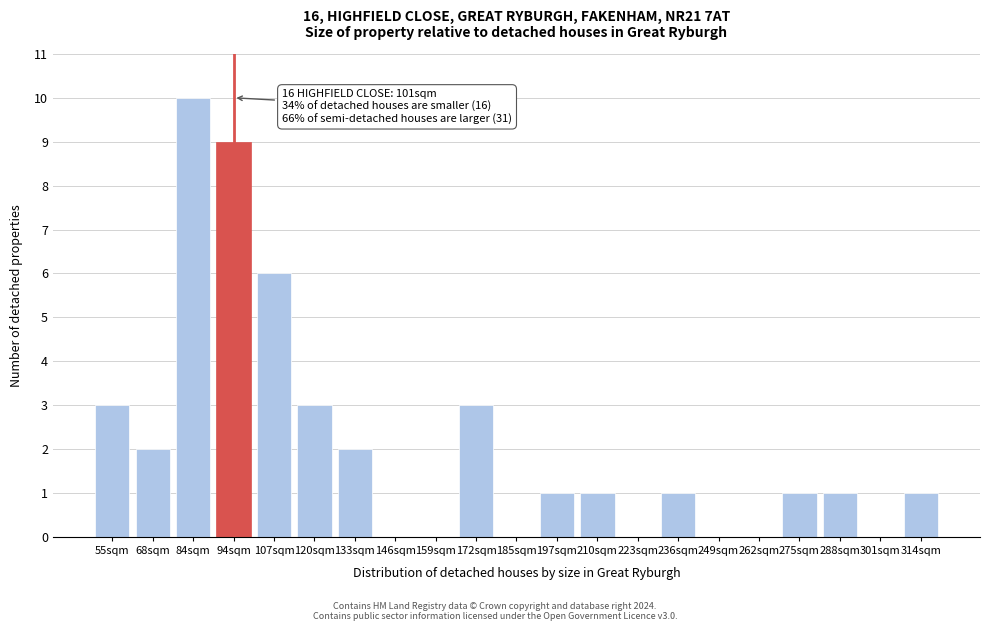

Where is the data nearest to the value 5?

107sqm